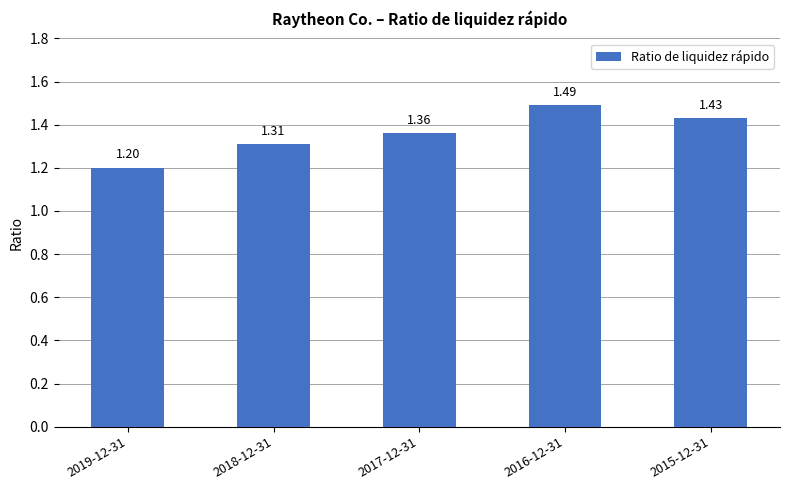

What is the smallest value displayed?

1.2